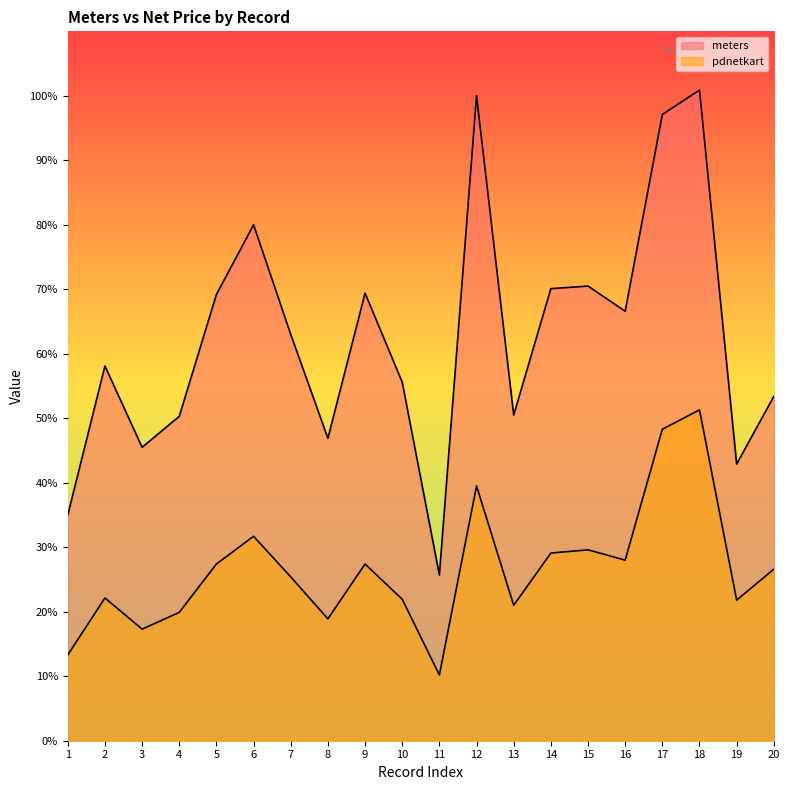

Is it true that pdnetkart equals 39.5 at 12?

True